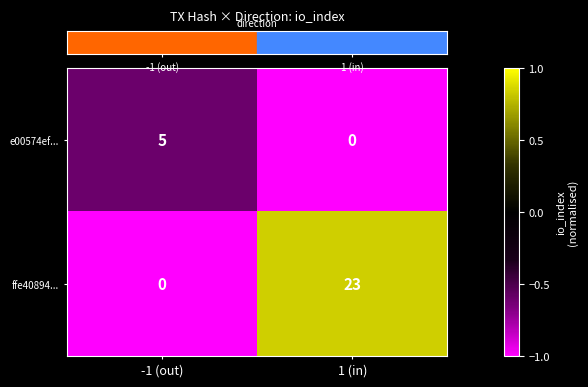

How many positive values does the ffe40894... series have?

1